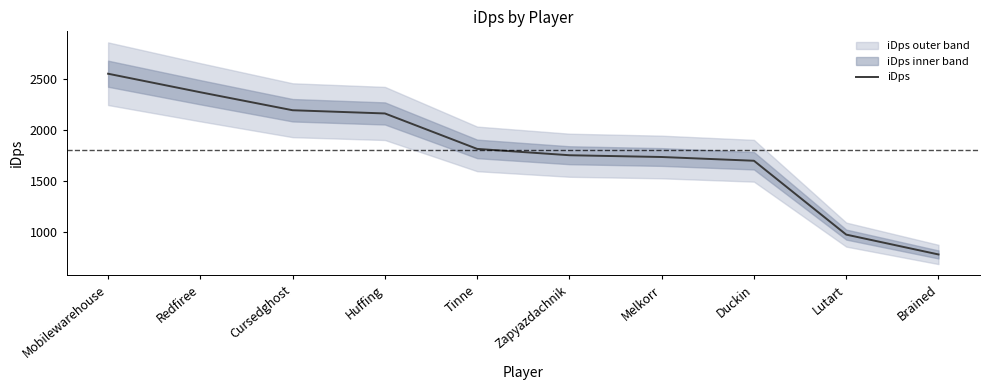

What is the label of the 8th point from the left?

Duckin